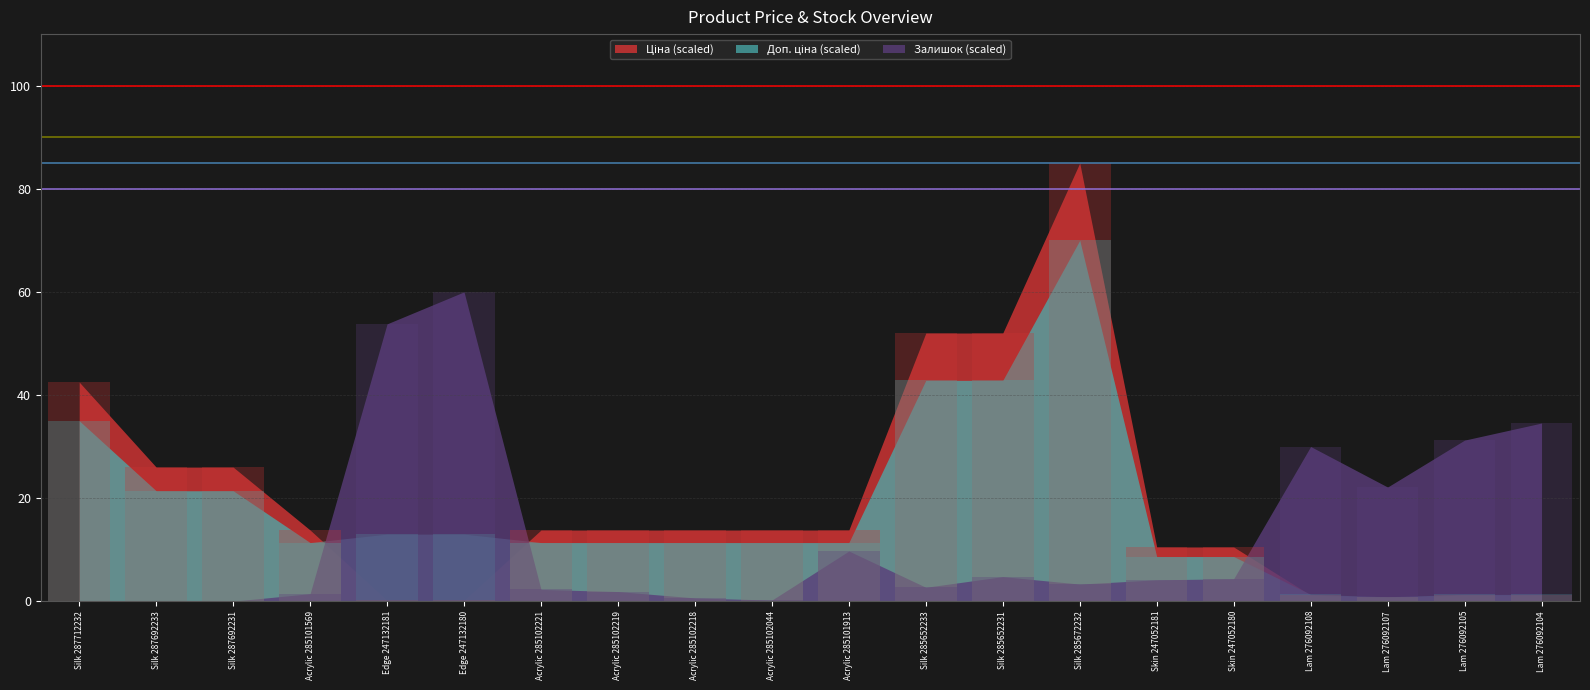

How many groups of bars are there?

20